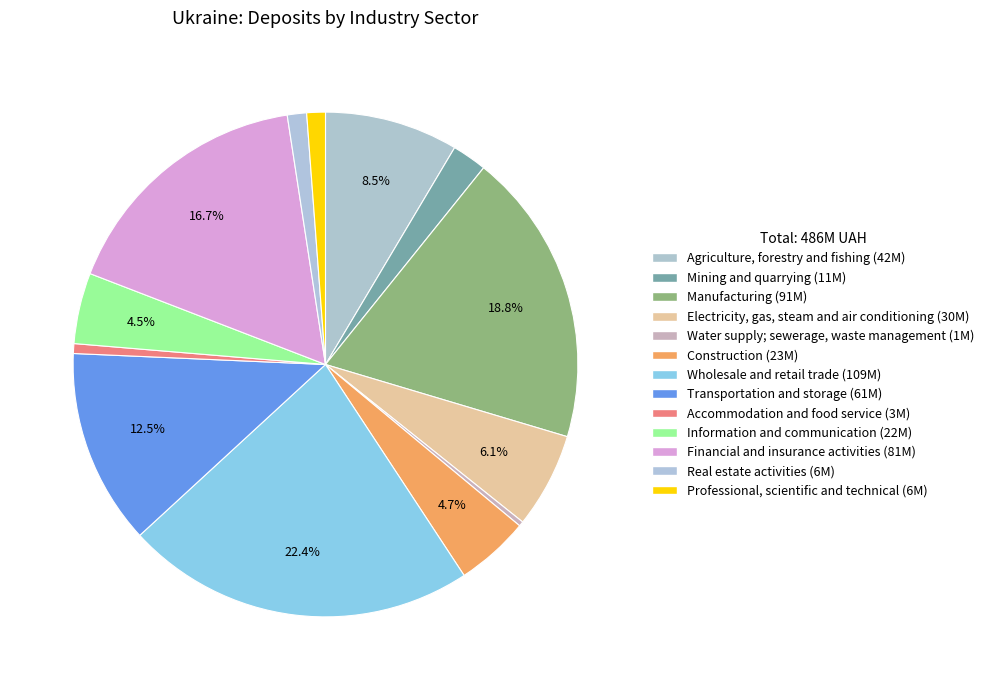

Does any single category account for the majority?

No